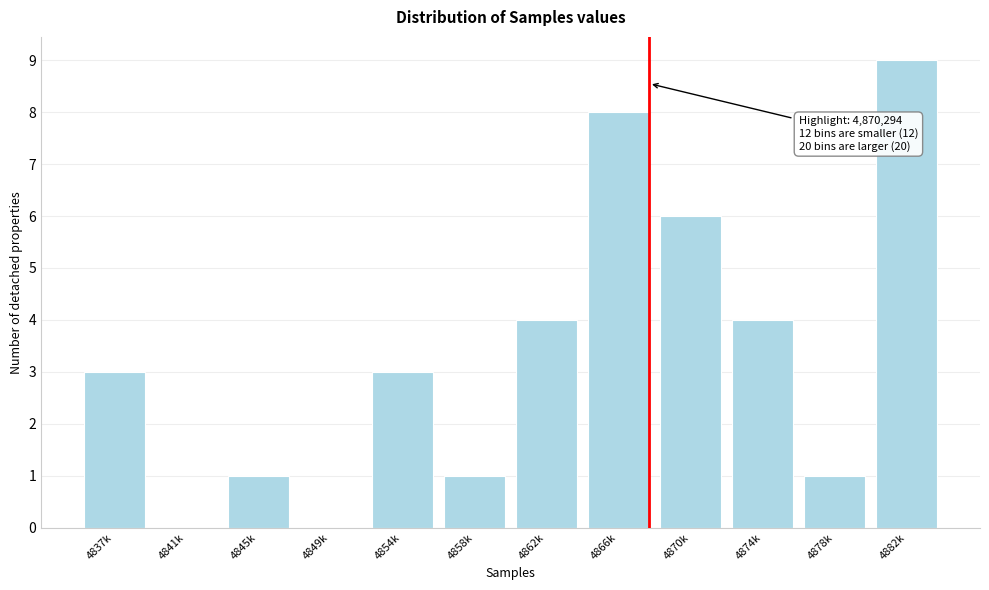

Reading left to right, extract all data points from this chart.

4837k=3	4841k=0	4845k=1	4849k=0	4854k=3	4858k=1	4862k=4	4866k=8	4870k=6	4874k=4	4878k=1	4882k=9